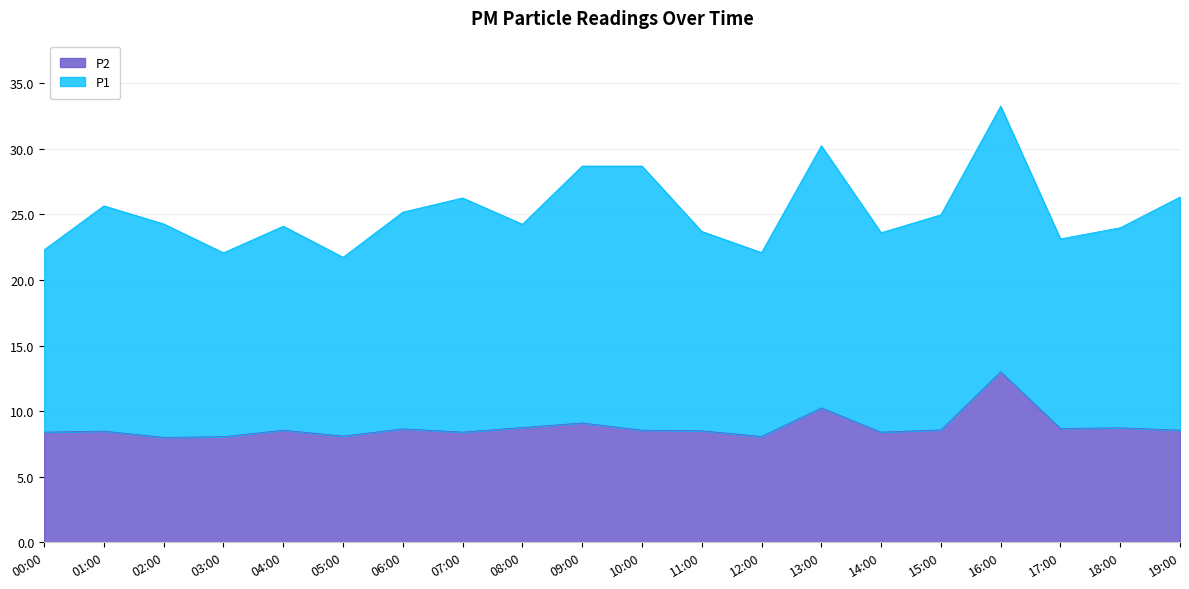

Which label corresponds to the smallest value in the chart?

02:00